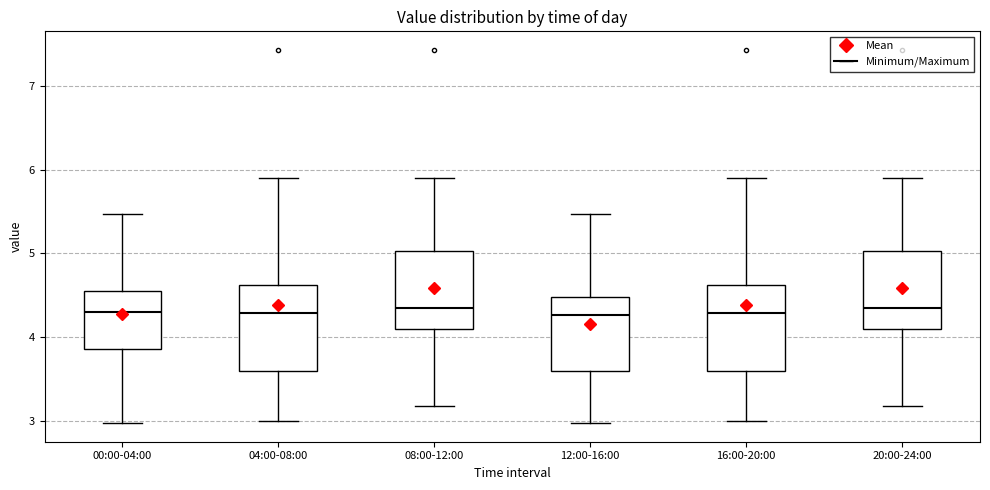

Reading left to right, read every box against the y-axis: the position of its median line, the range the box covers, and the ends of its whiskers. The values are not printed on the chart, so give them approximately, as read against the axis.

00:00-04:00: median 4.3, box 3.9 to 4.5, whiskers 3.0 to 5.5
04:00-08:00: median 4.3, box 3.6 to 4.6, whiskers 3.0 to 5.9
08:00-12:00: median 4.4, box 4.1 to 5.0, whiskers 3.2 to 5.9
12:00-16:00: median 4.3, box 3.6 to 4.5, whiskers 3.0 to 5.5
16:00-20:00: median 4.3, box 3.6 to 4.6, whiskers 3.0 to 5.9
20:00-24:00: median 4.4, box 4.1 to 5.0, whiskers 3.2 to 5.9